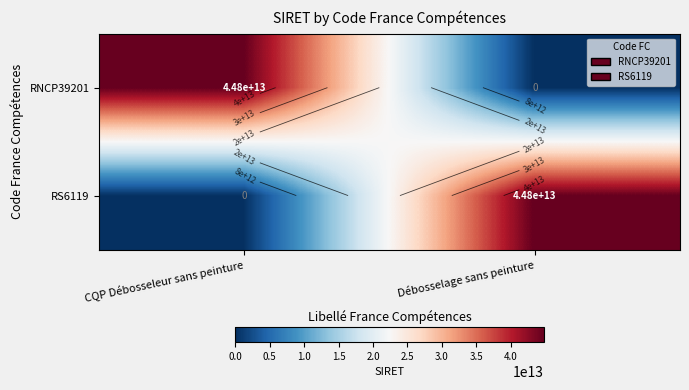

What is the total value across all series at CQP Débosseleur sans peinture?

44814946800044